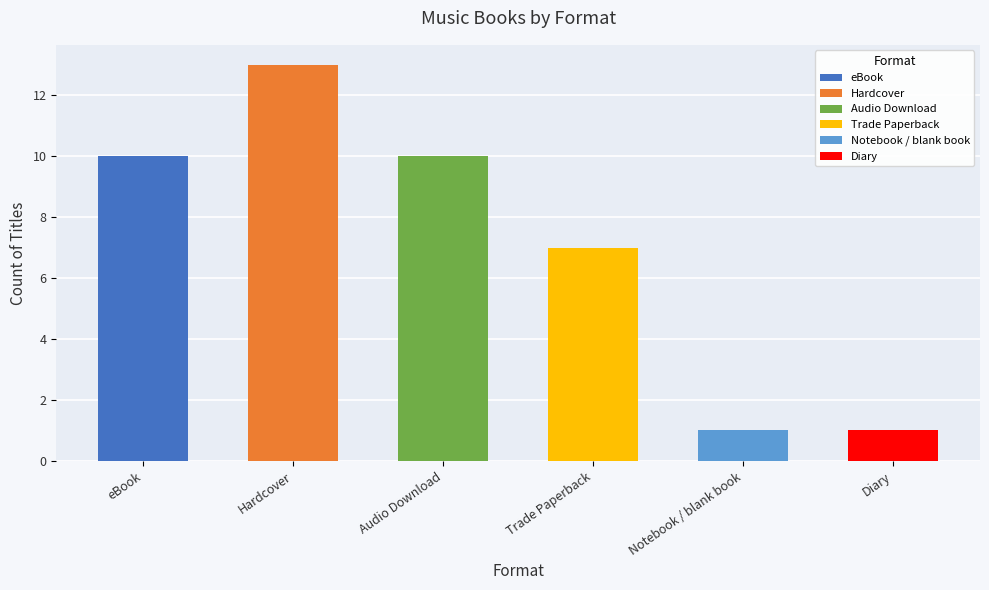

What is the label of the 3rd bar from the left?

Audio Download